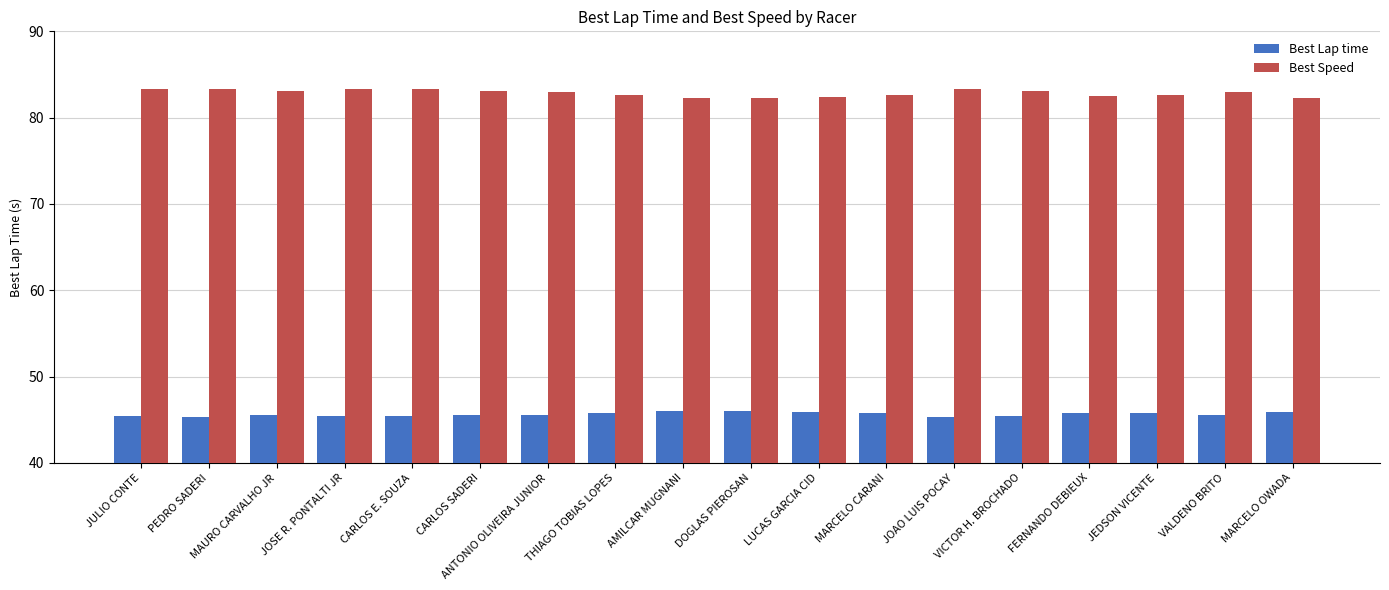

What is the difference between the second highest and second lowest values in the Best Speed series?

1.1